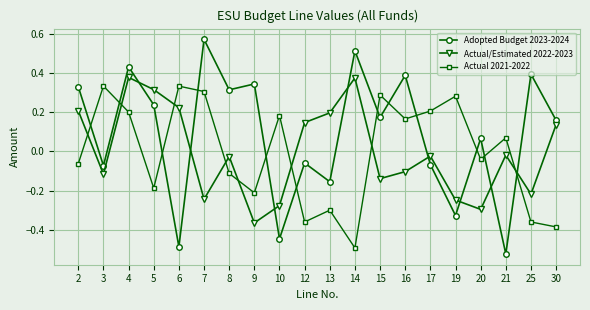

How many lines are shown in the chart?

3